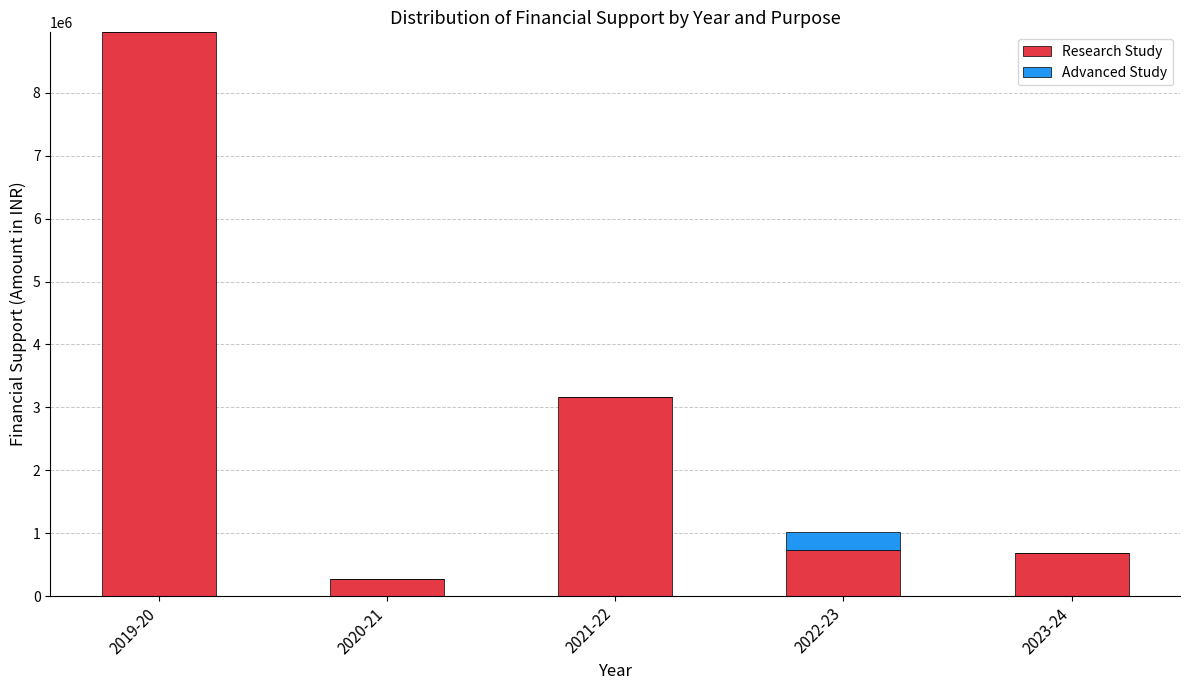

What is the sum of all Research Study values?

13800686